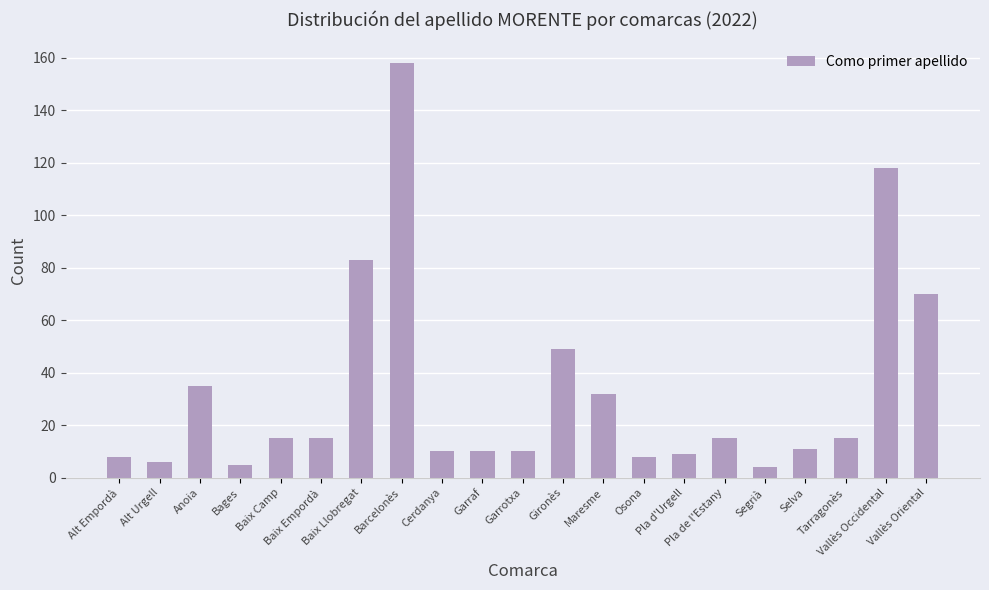

What is the label of the 20th bar from the left?

Vallès Occidental